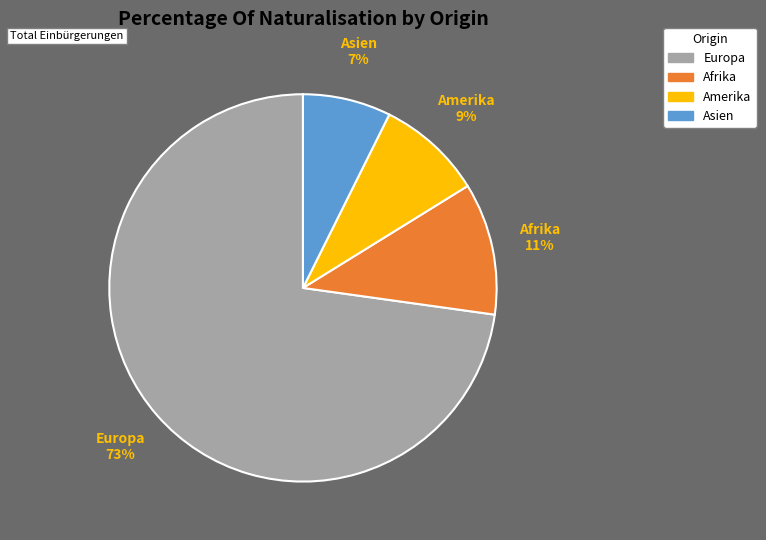

Is there a majority slice in this chart?

Yes